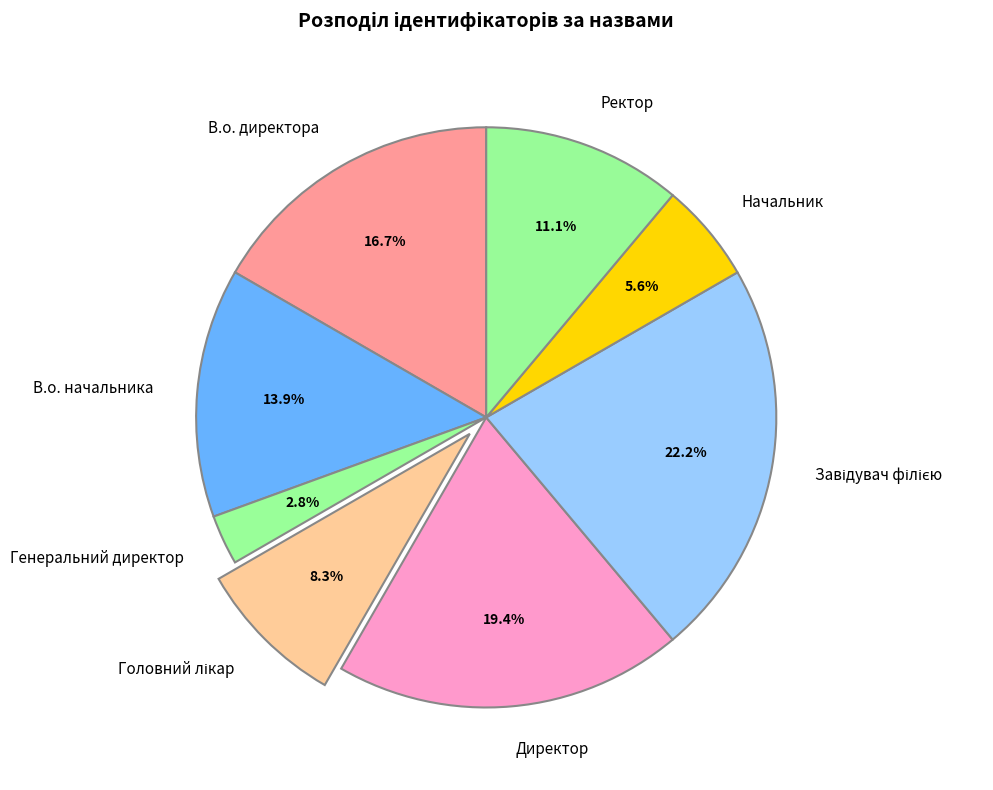

What portion of the pie excludes В.о. директора?

83.3%